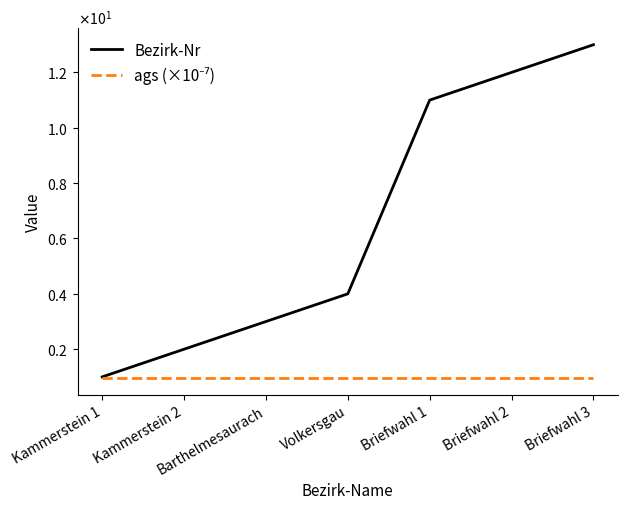

What is the average value of the Bezirk-Nr series?

6.6